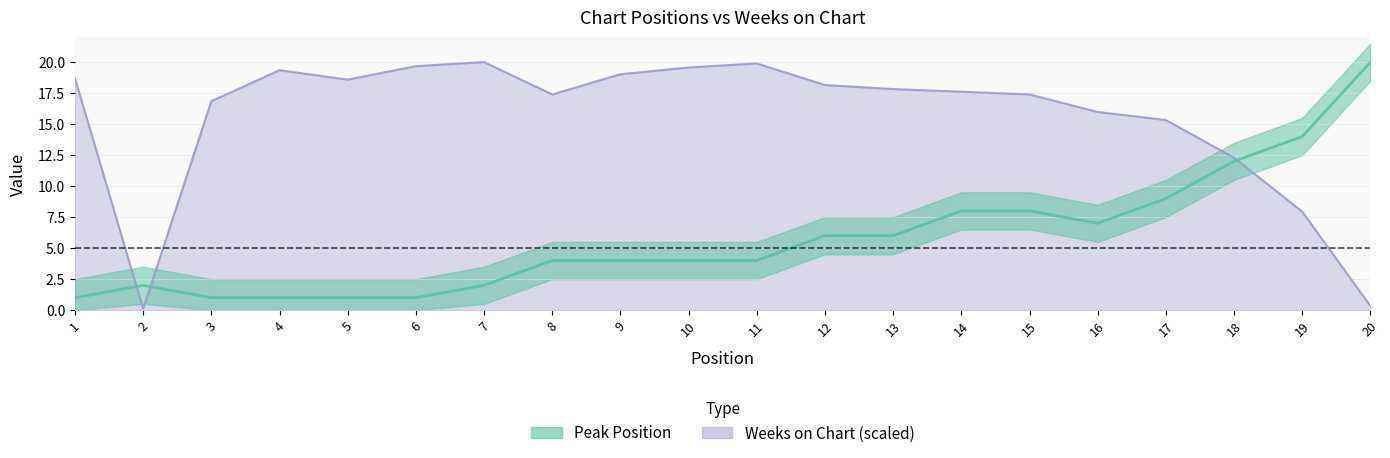

Count the number of data series in this chart.

2